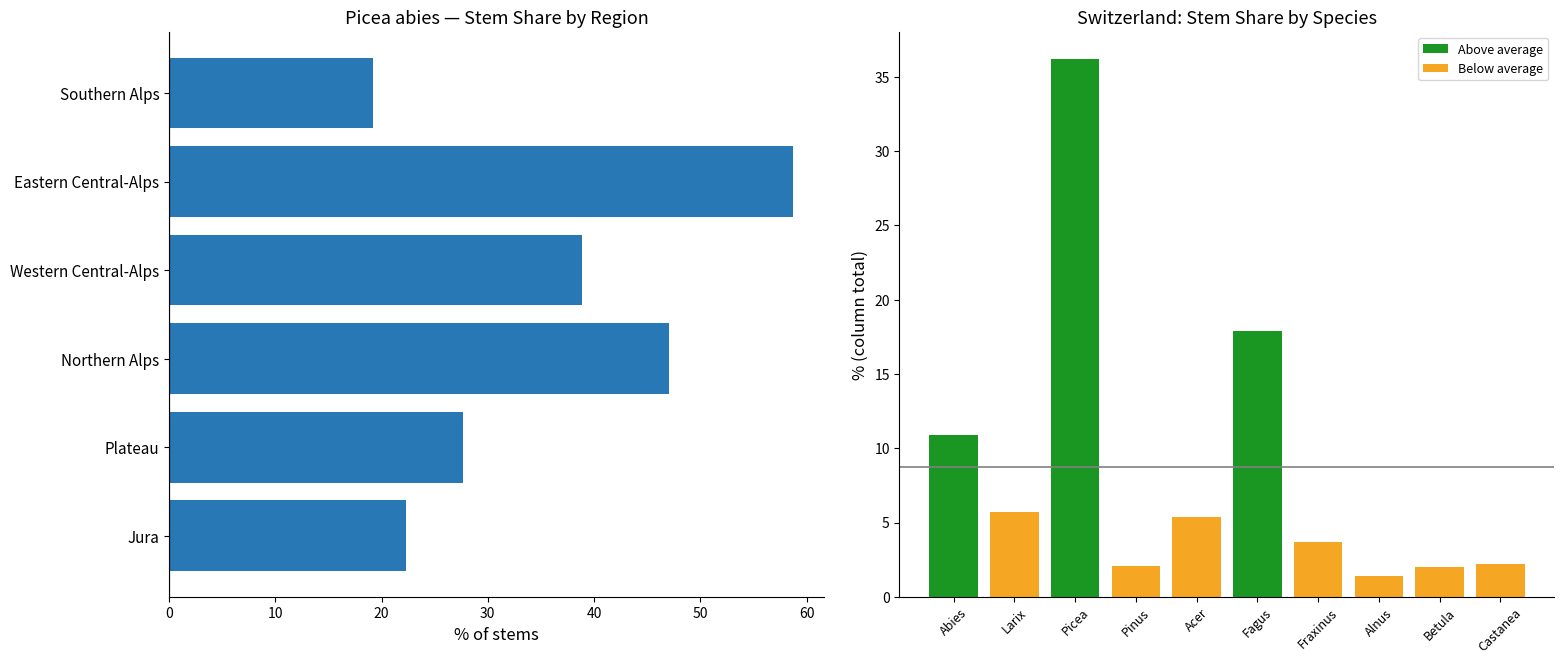

Between Castanea sativa and Fraxinus excelsior, which is larger?

Fraxinus excelsior